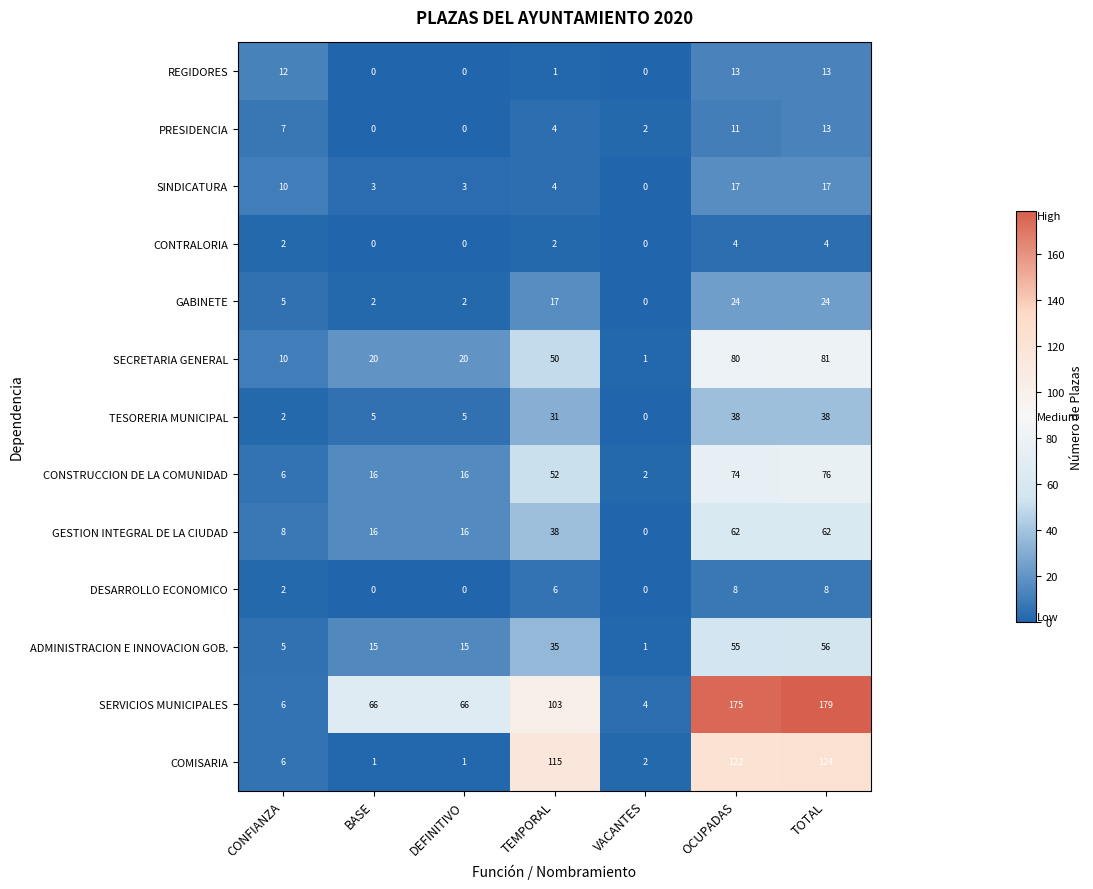

How many series are shown in this chart?

13